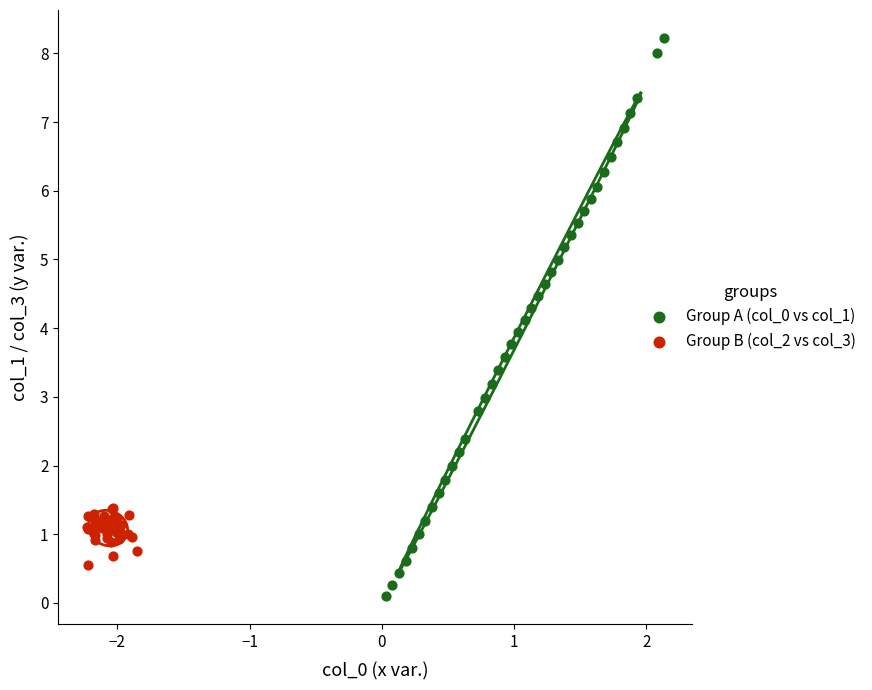

Which series reaches the maximum Y coordinate?

Group A (col_0 vs col_1)